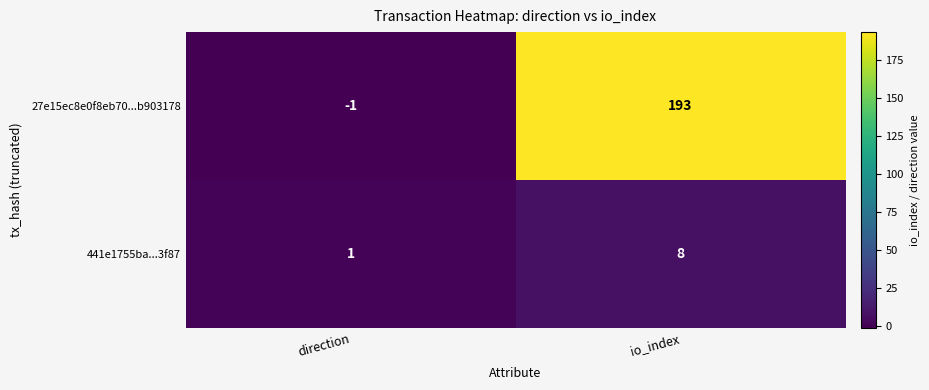

Which series has the largest total across all categories?

27e15ec8e0f8eb70...b903178